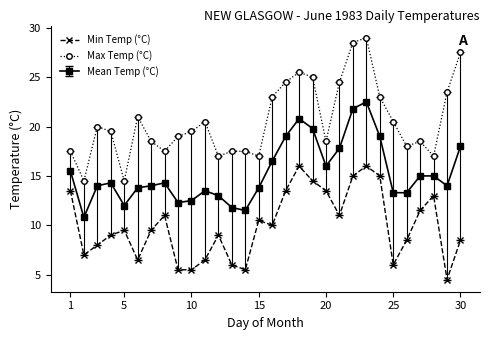

Rank the series by their maximum value, from highest to lowest.

Max Temp (°C), Mean Temp (°C), Min Temp (°C)